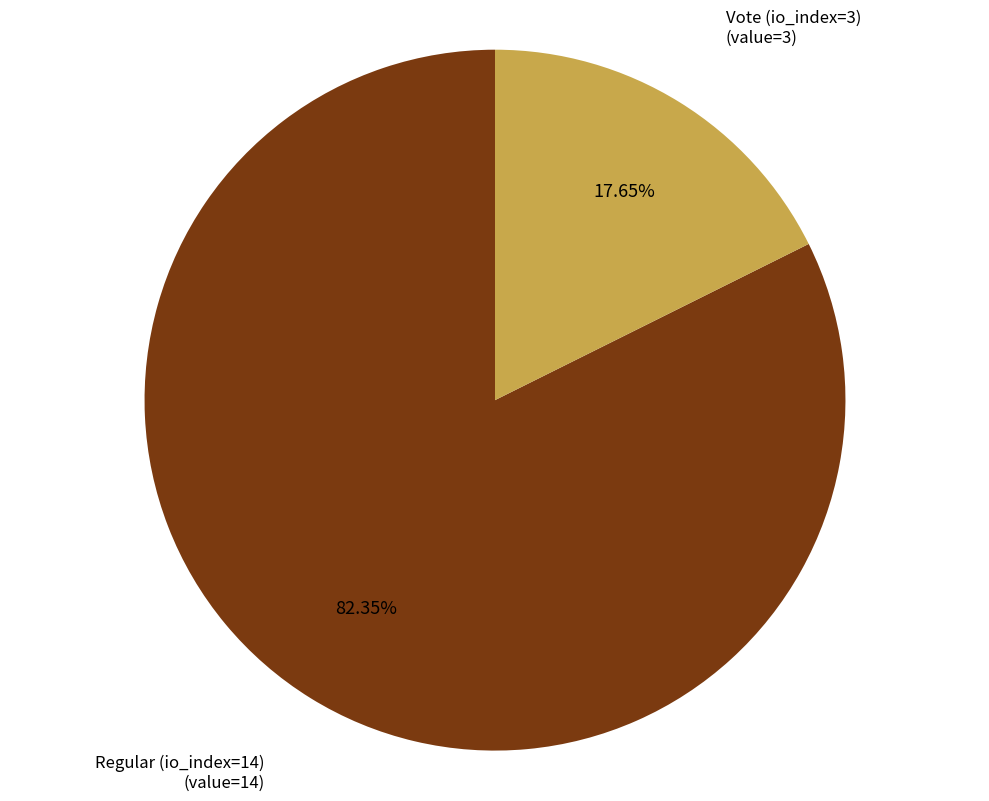

Does any single category account for the majority?

Yes